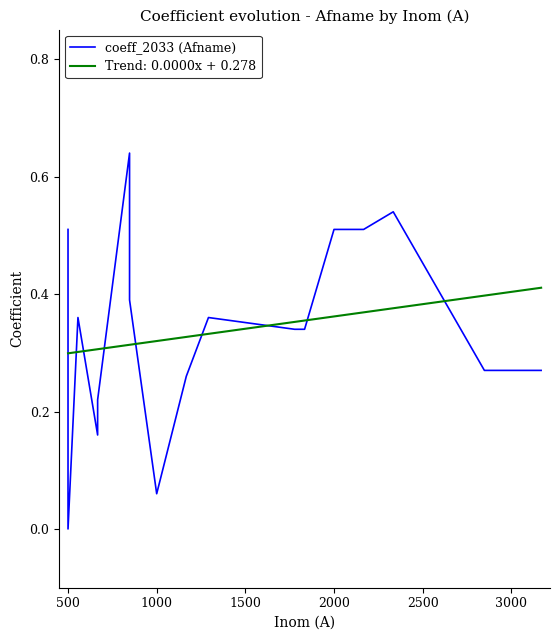

Where is the first local minimum?

500